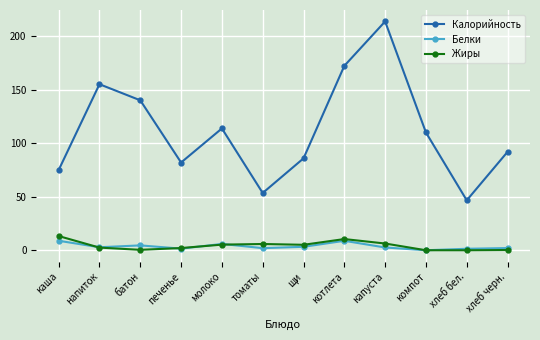

What value does the Жиры series have at печенье?

2.3